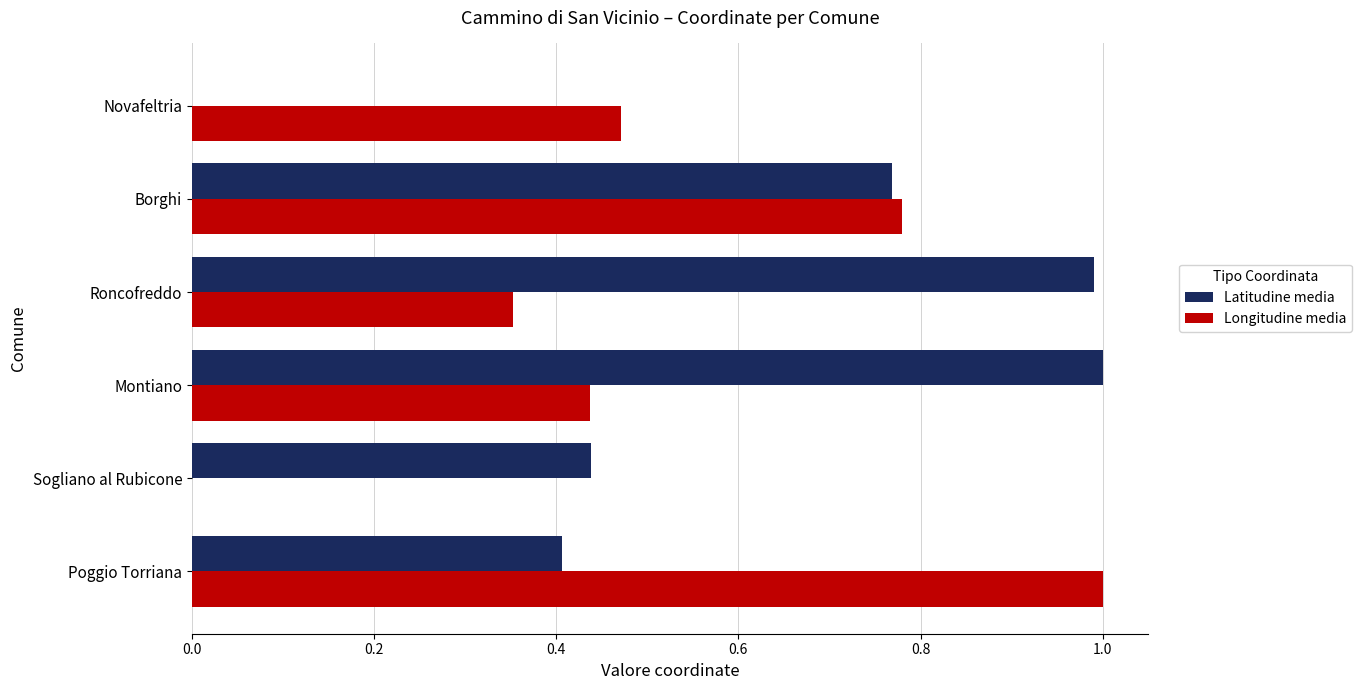

What is the greatest value displayed?

1.0